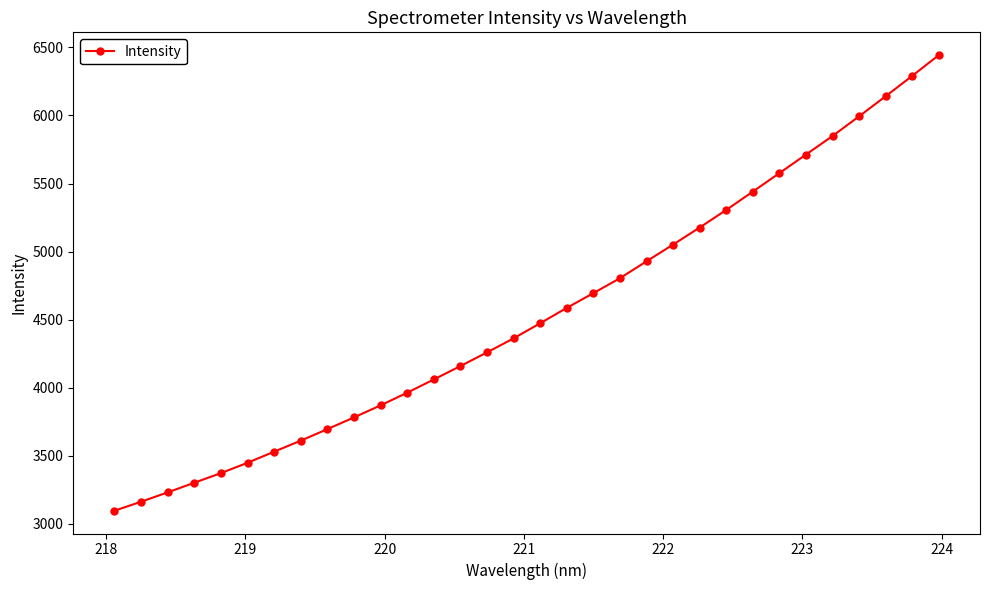

What is the difference between the maximum and minimum values?

3348.6